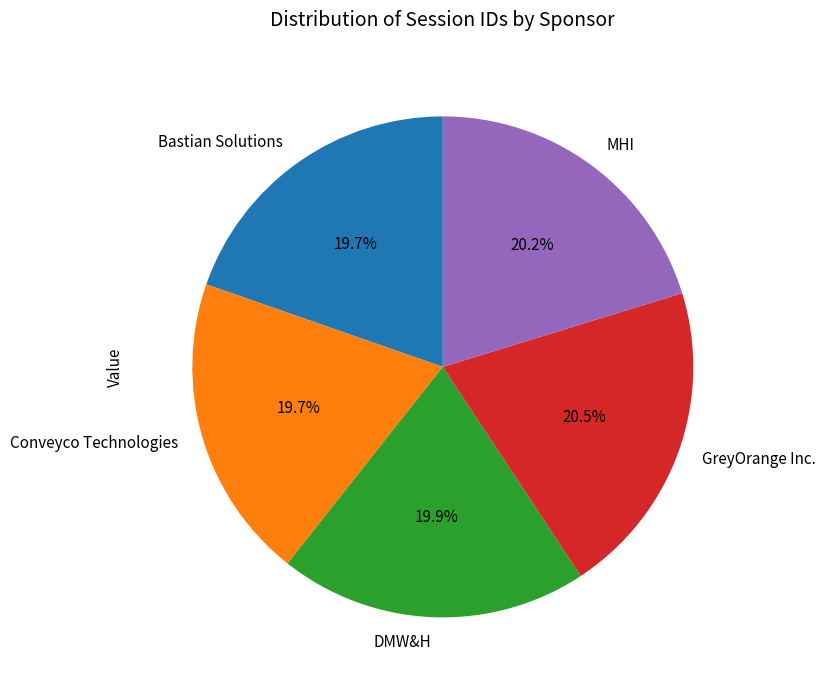

Is it true that MHI is 29% of the pie?

False